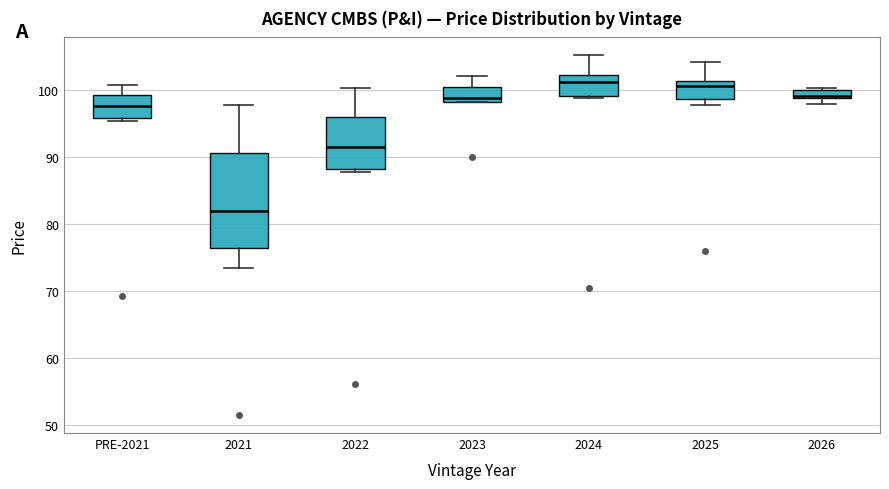

Which box is the tallest, from its lower edge to its upper edge?

2021